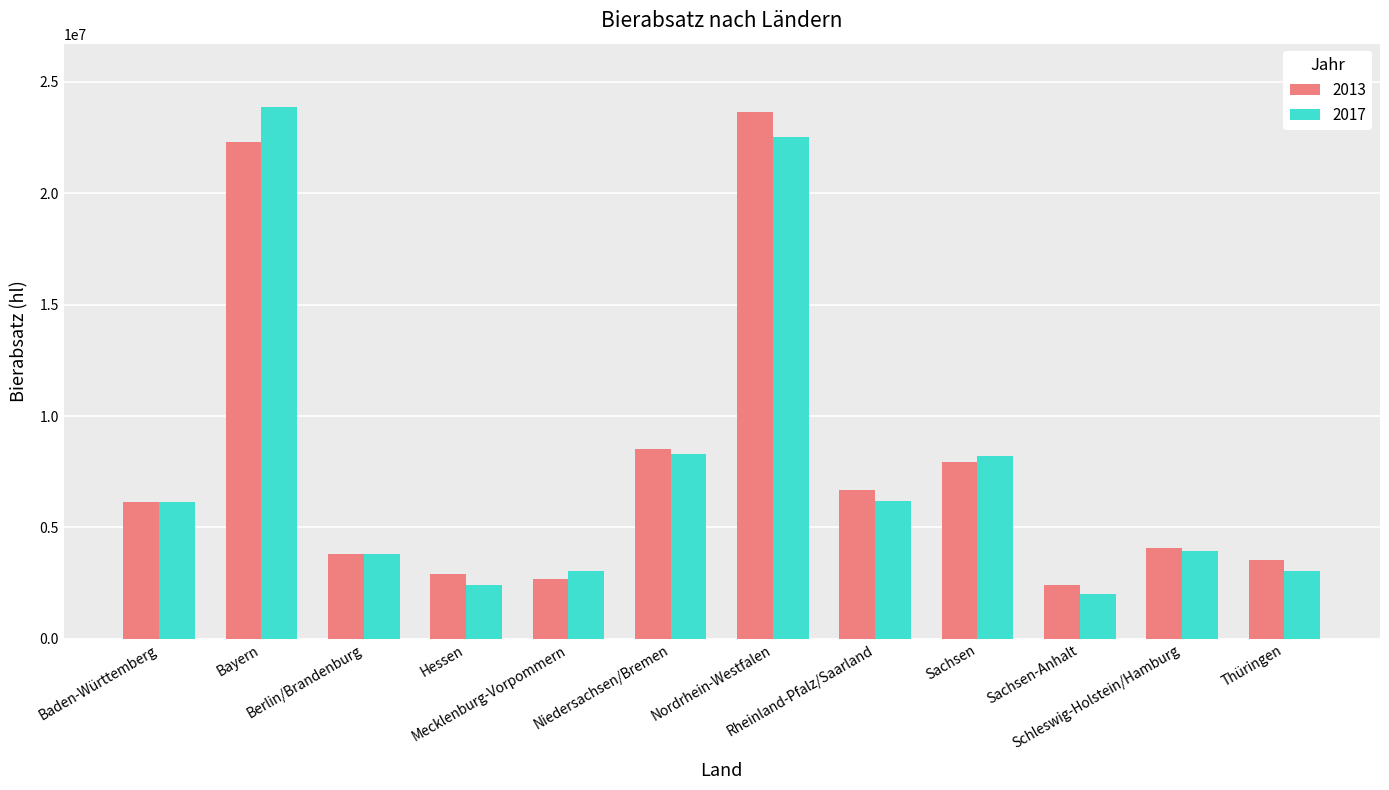

What is the label of the 4th bar from the right?

Sachsen